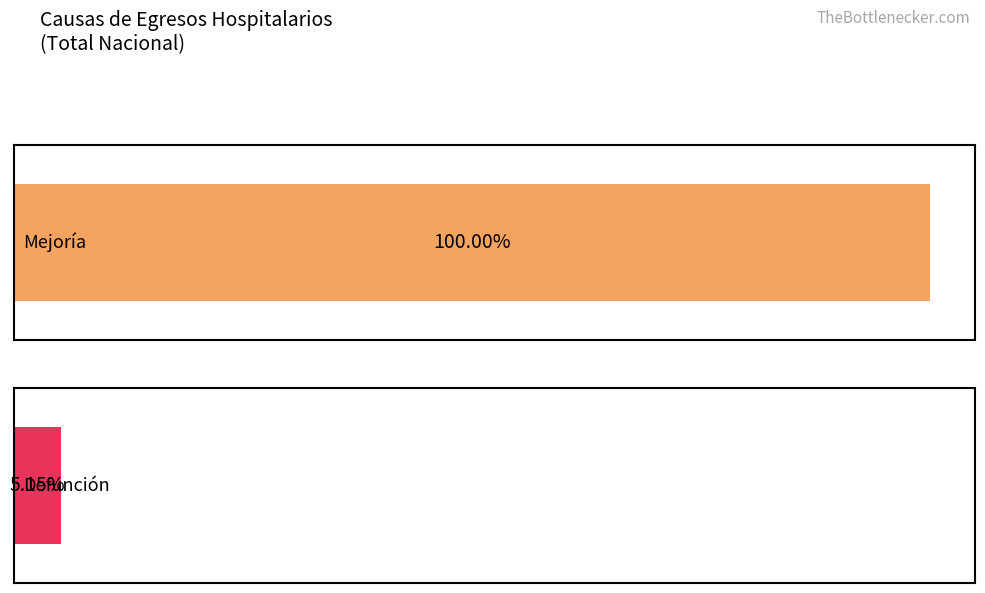

At how many categories does at least one series exceed 279516?

2